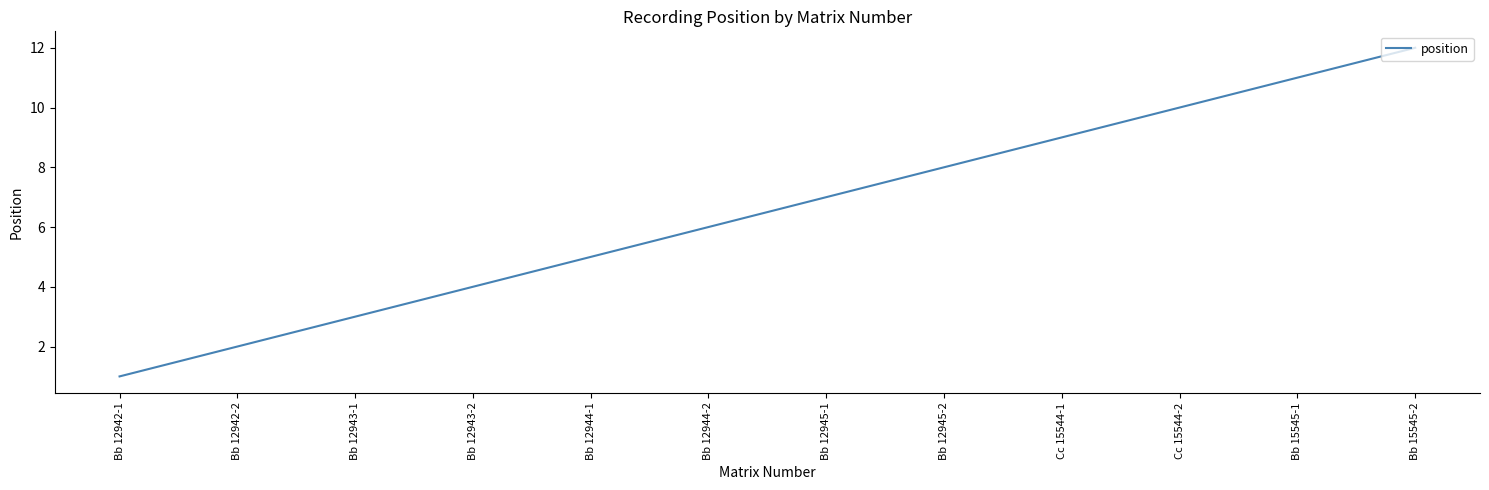

Is it true that the value at Bb 12942-1 is 1?

True